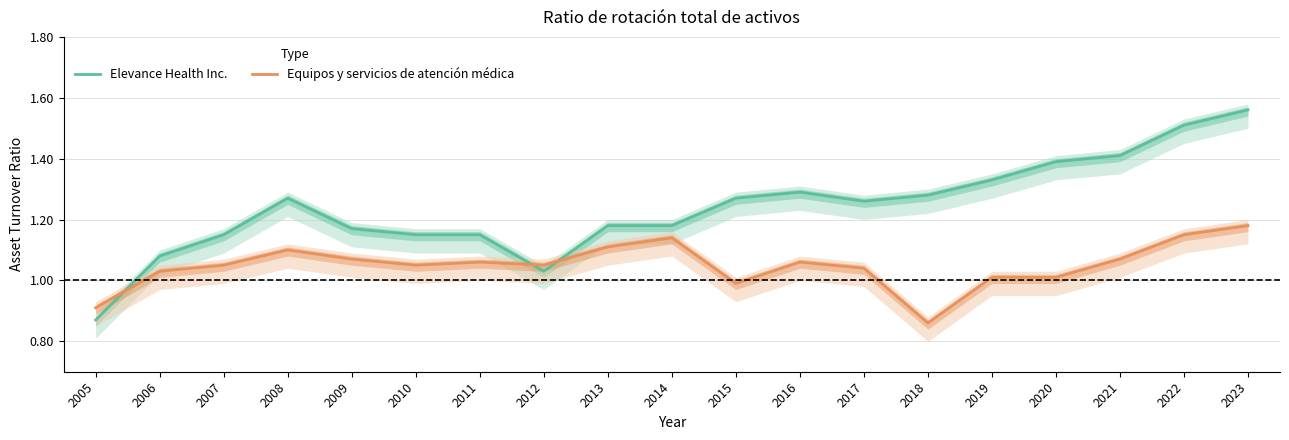

How many distinct data groups are displayed?

2